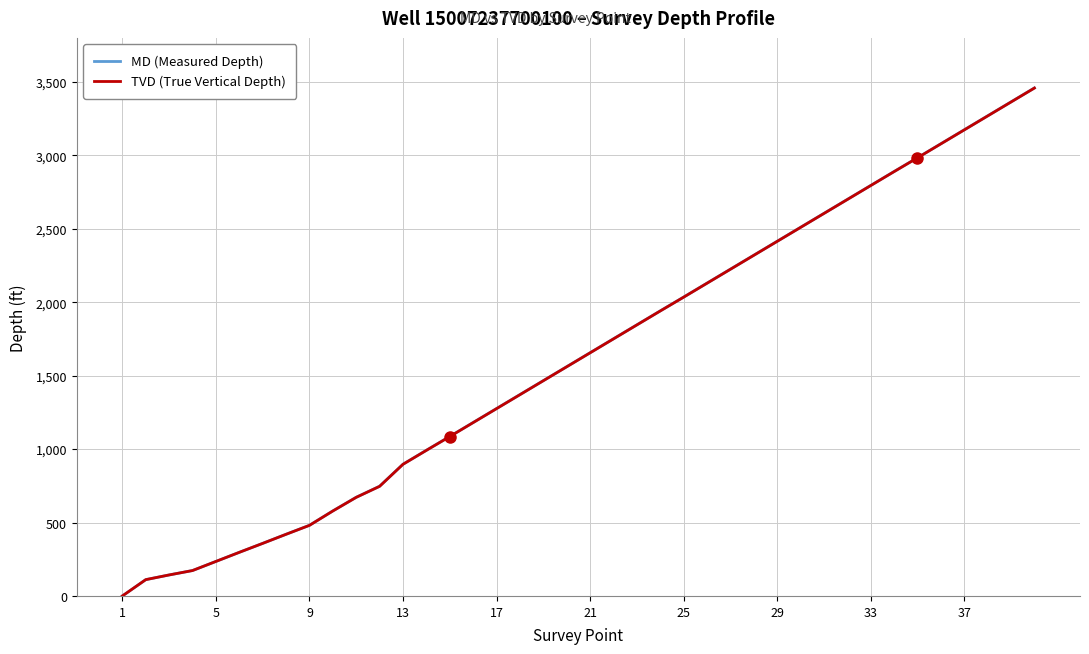

Which series has the largest range (max minus min)?

MD (Measured Depth)